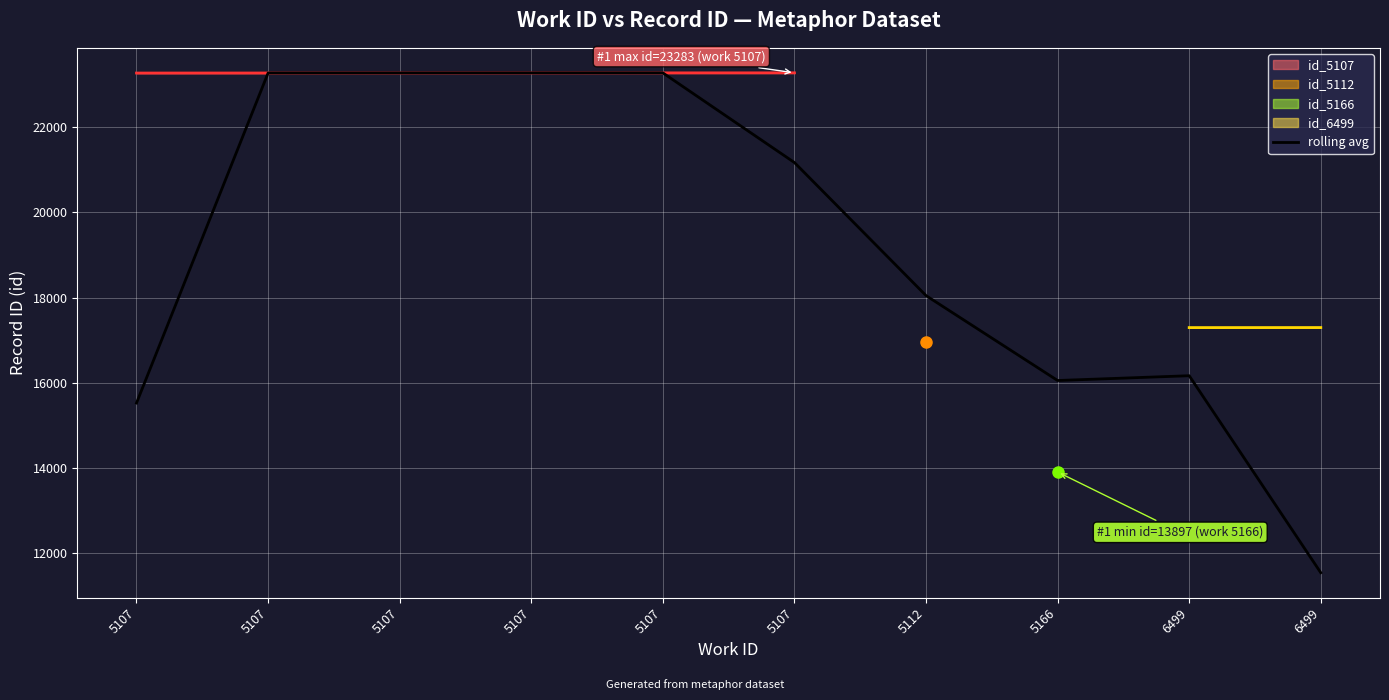

What is the difference between the maximum and minimum values?

11753.0